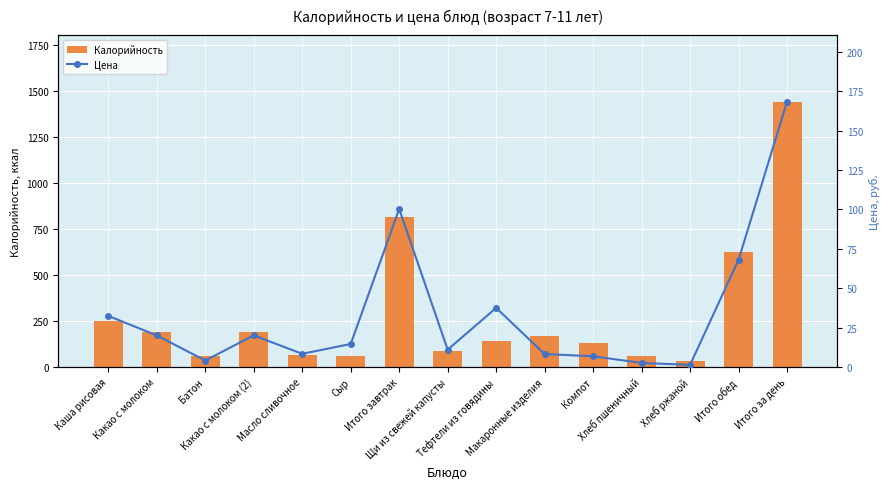

What are all the series names shown in the legend?

Калорийность, Цена